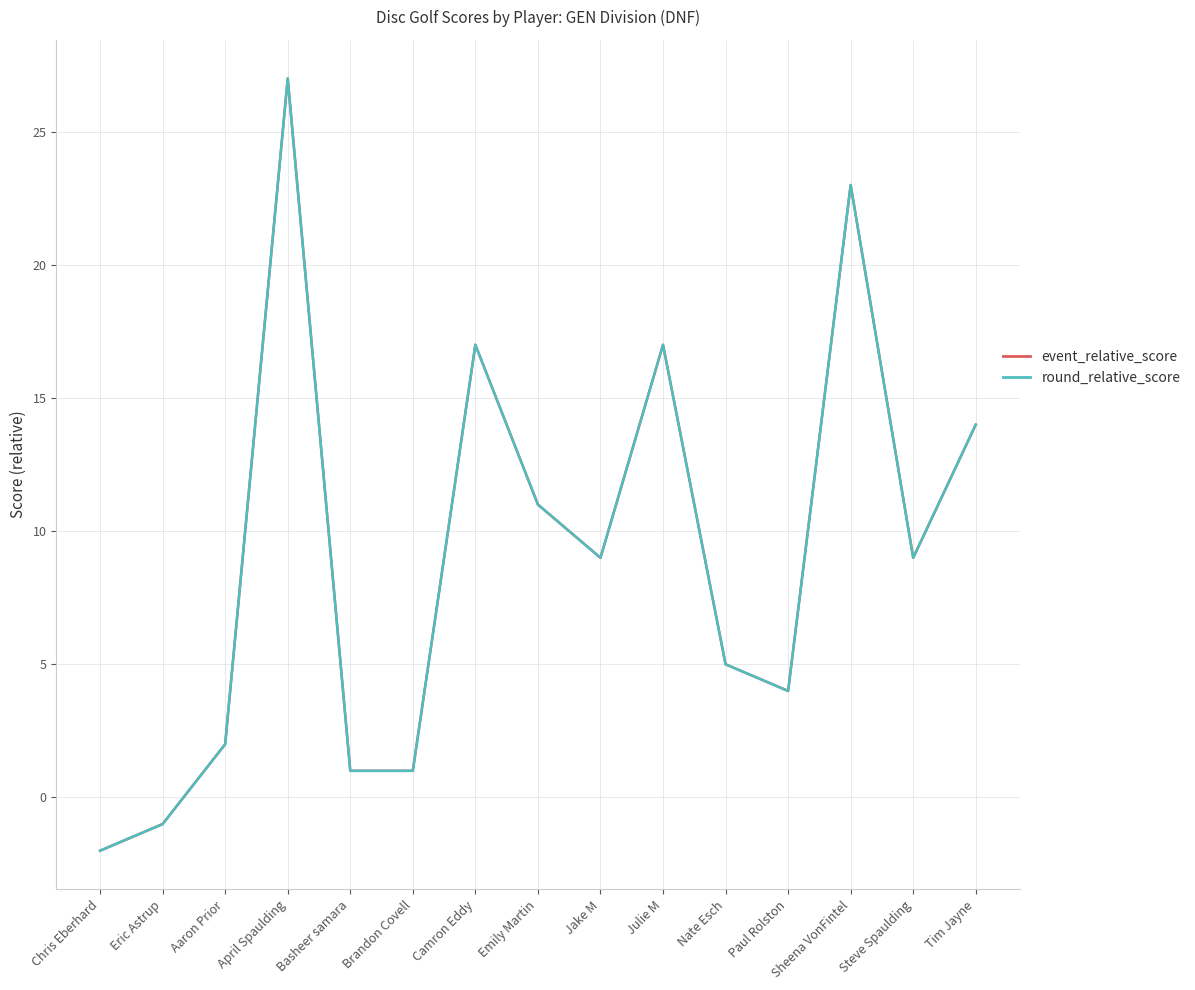

Does the chart have visible grid lines?

Yes